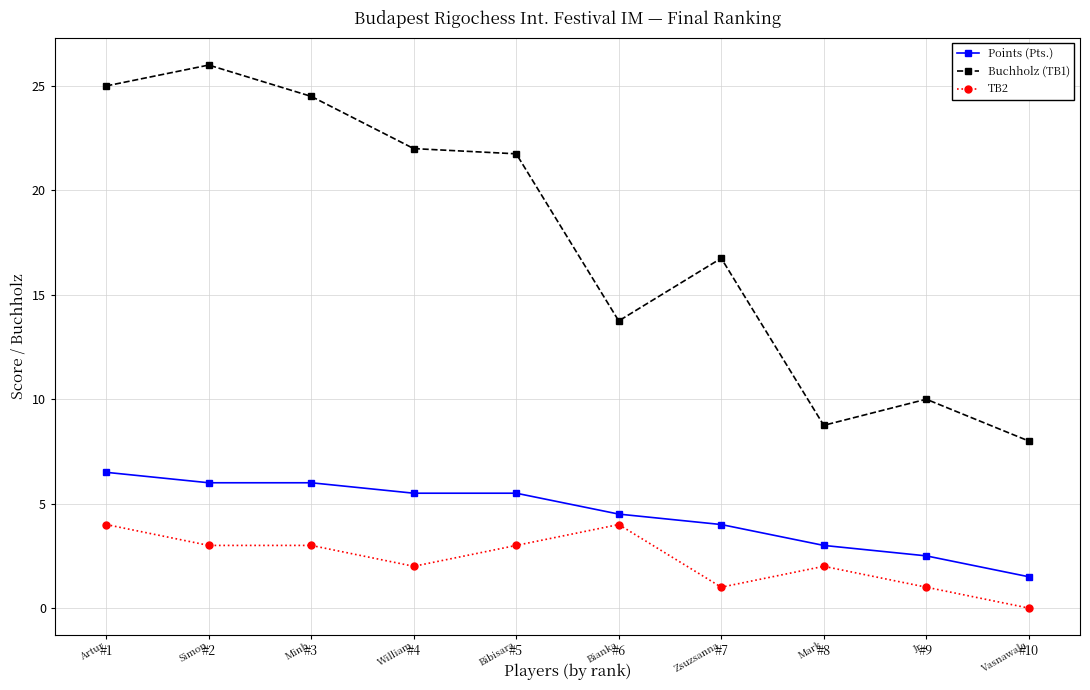

Between #3 and #7, which series saw the biggest shift?

Buchholz (TB1)